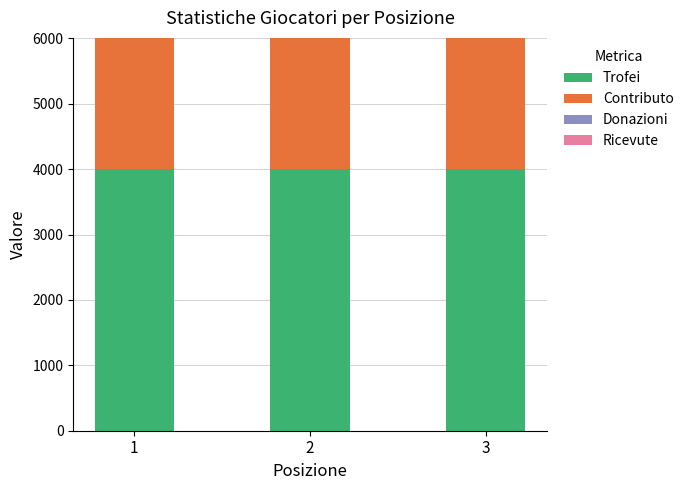

The value of Trofei at 3 is 4001. True or false?

True